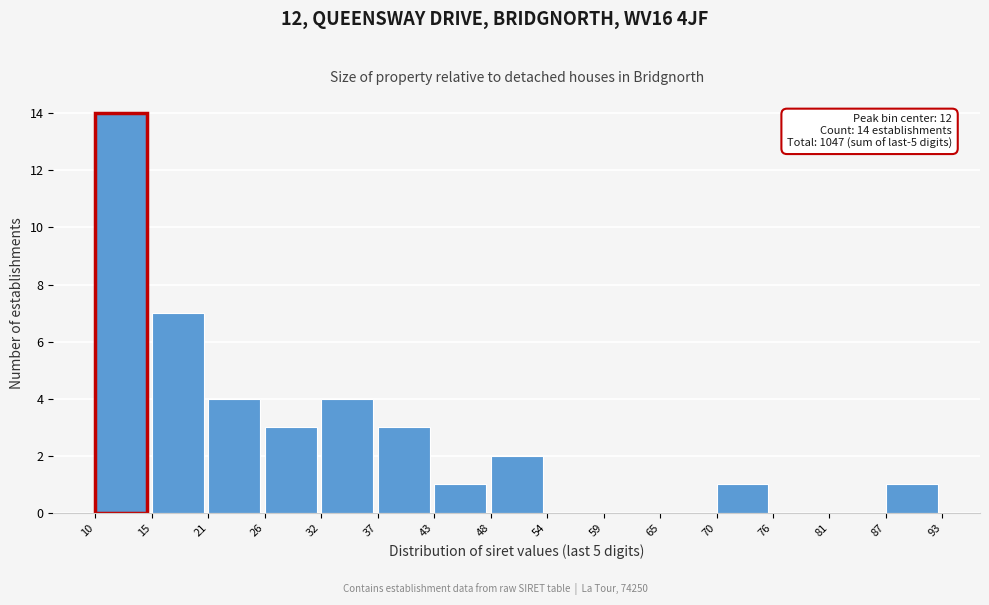

Reading right to left, what are all the values shown in this chart?

87=1	81=0	76=0	70=1	65=0	59=0	54=0	48=2	43=1	37=3	32=4	26=3	21=4	15=7	10=14